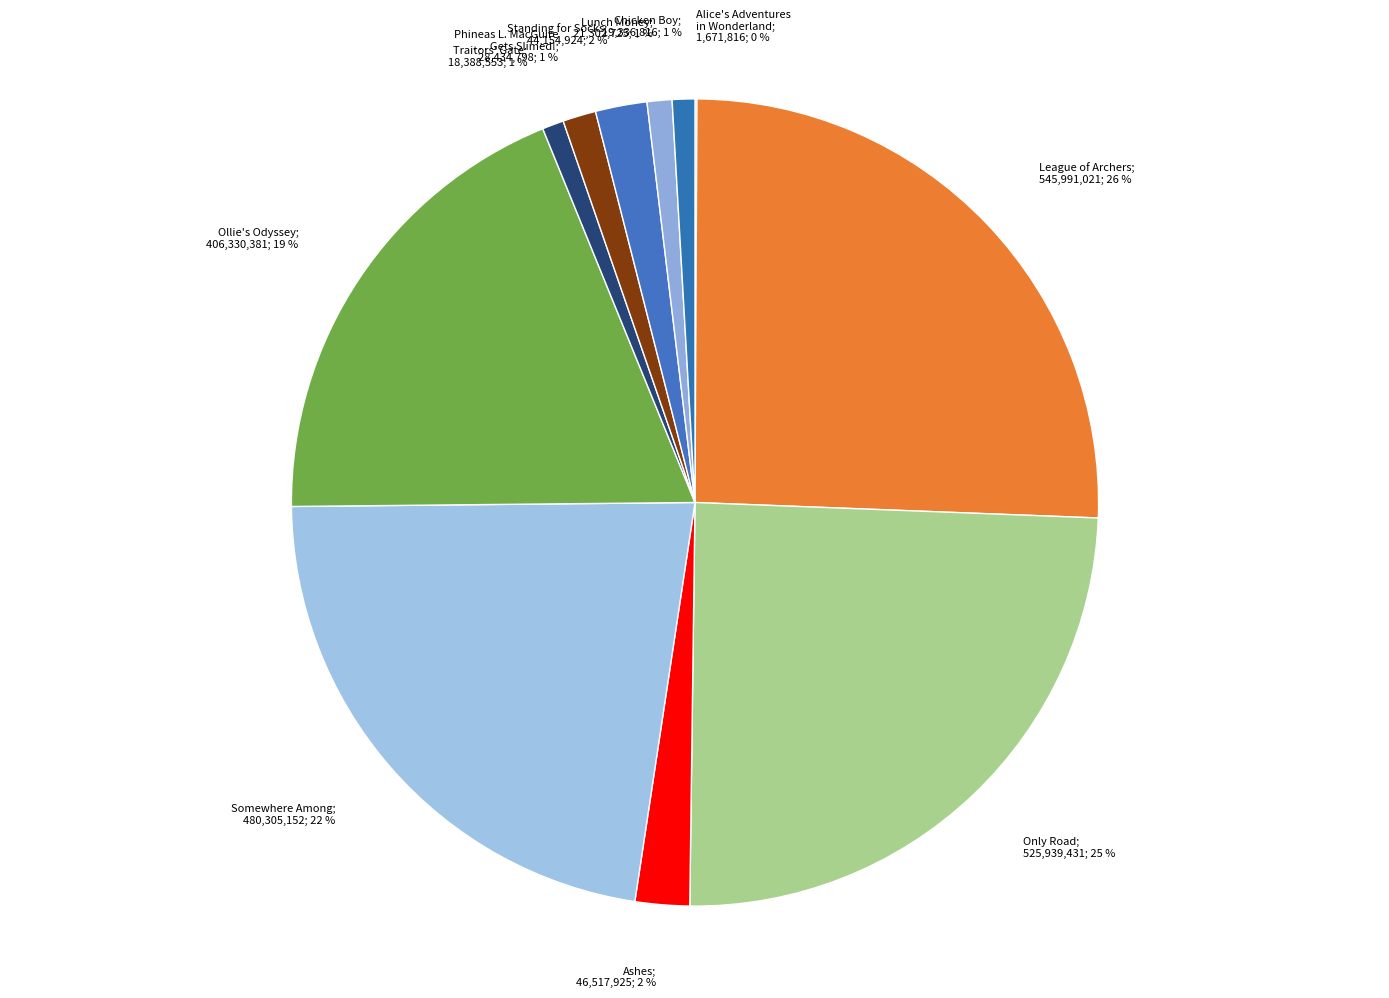

Rank the categories by value from lowest to highest.

Alice's Adventures in Wonderland, Traitors' Gate, Chicken Boy, Lunch Money, Phineas L. MacGuire . . . Gets Slimed!, Standing for Socks, Ashes, Ollie's Odyssey, Somewhere Among, Only Road, League of Archers